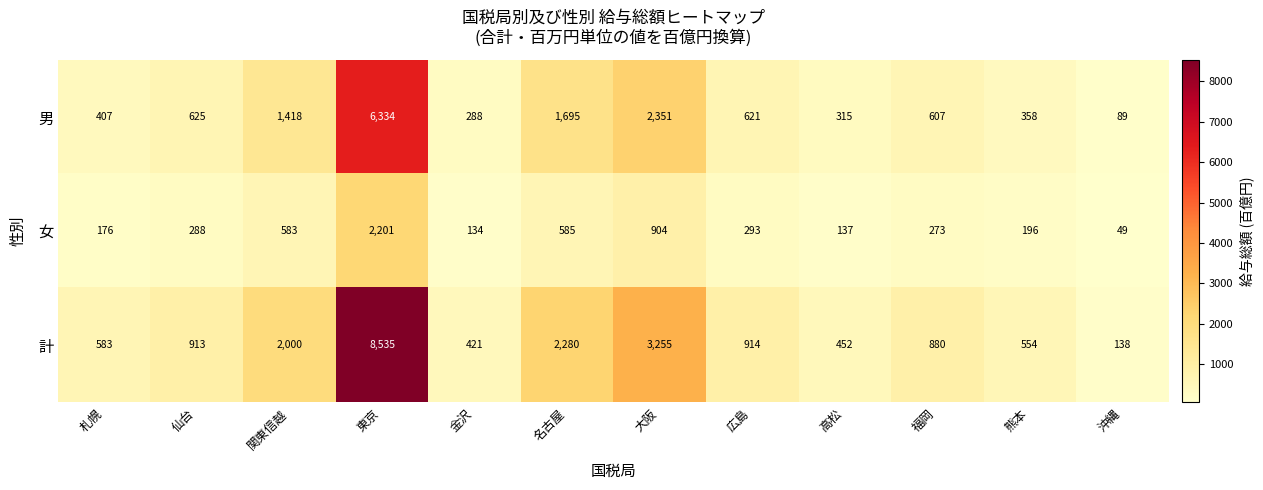

Read the 男 value at 沖縄, to the nearest 10.

90